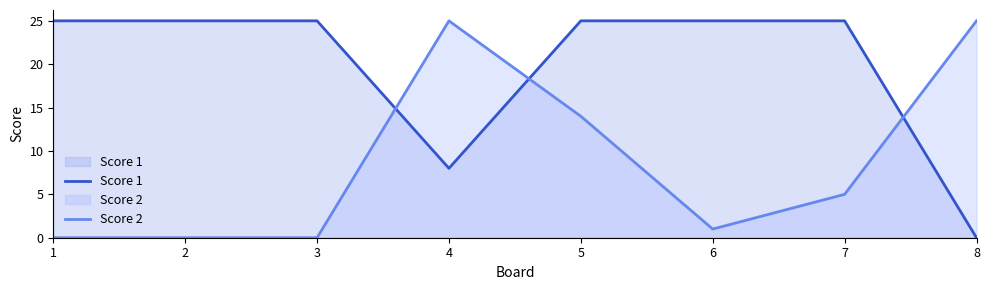

How many lines are shown in the chart?

2